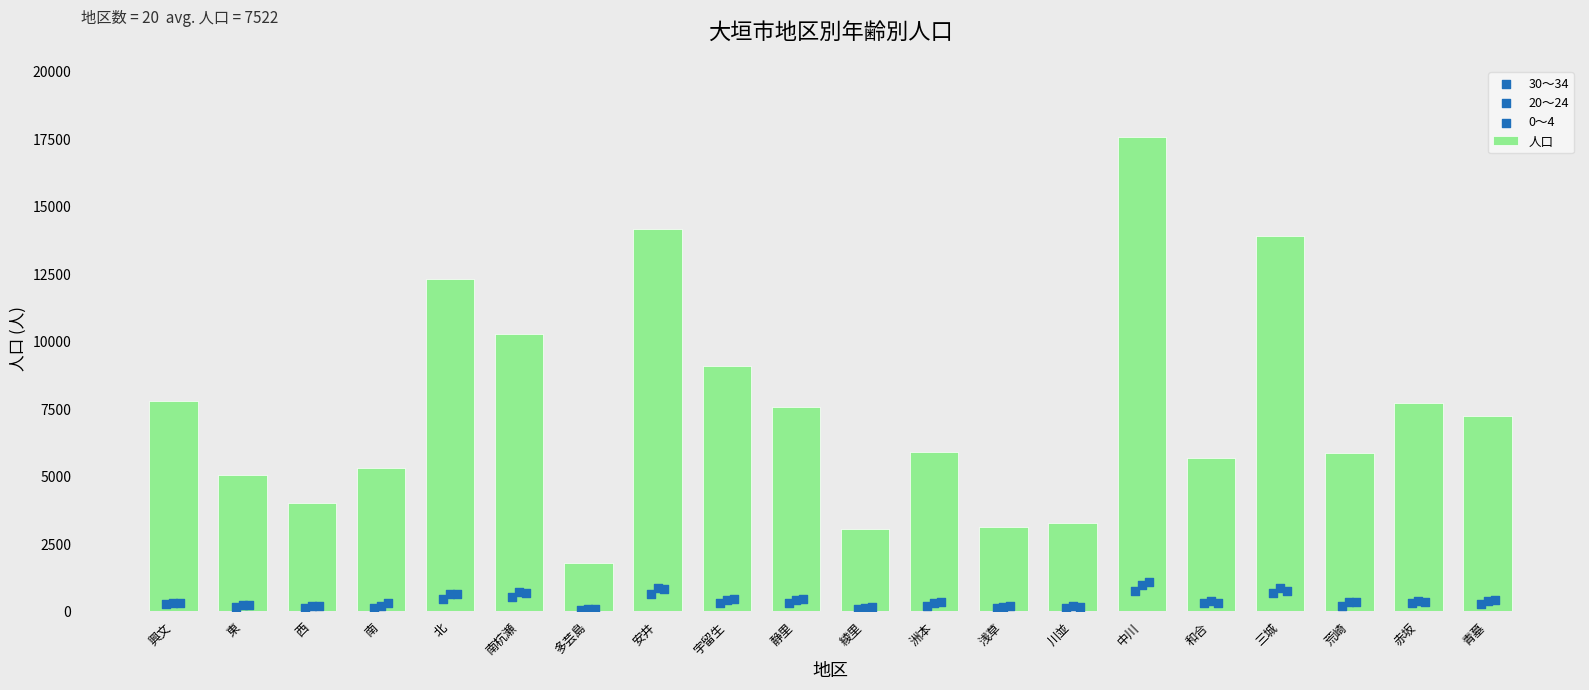

The 人口 series shows 11110 at 興文. True or false?

False